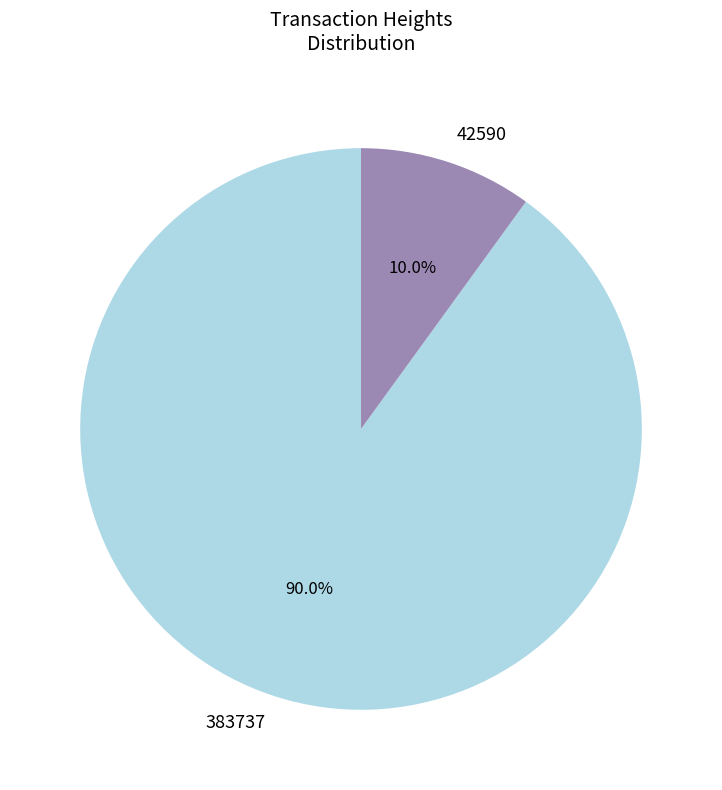

Which has a higher value, 383737 or 42590?

383737